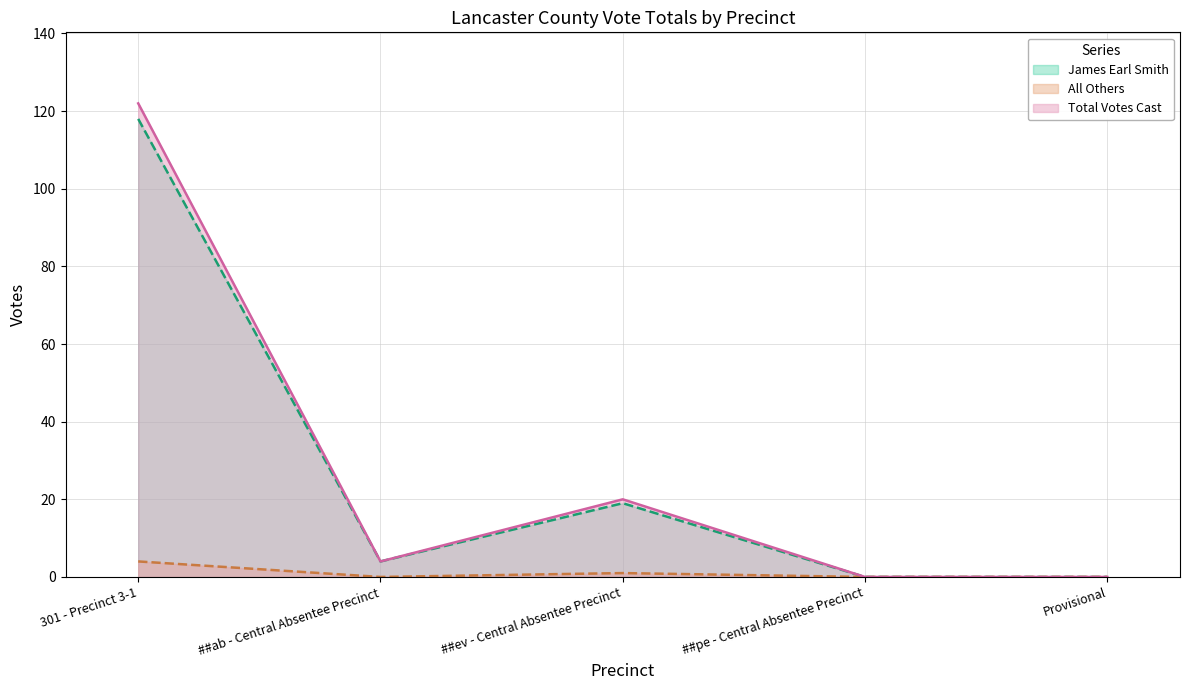

List the labels in order of All Others value, largest first.

301 - Precinct 3-1, ##ev - Central Absentee Precinct, ##ab - Central Absentee Precinct, ##pe - Central Absentee Precinct, Provisional